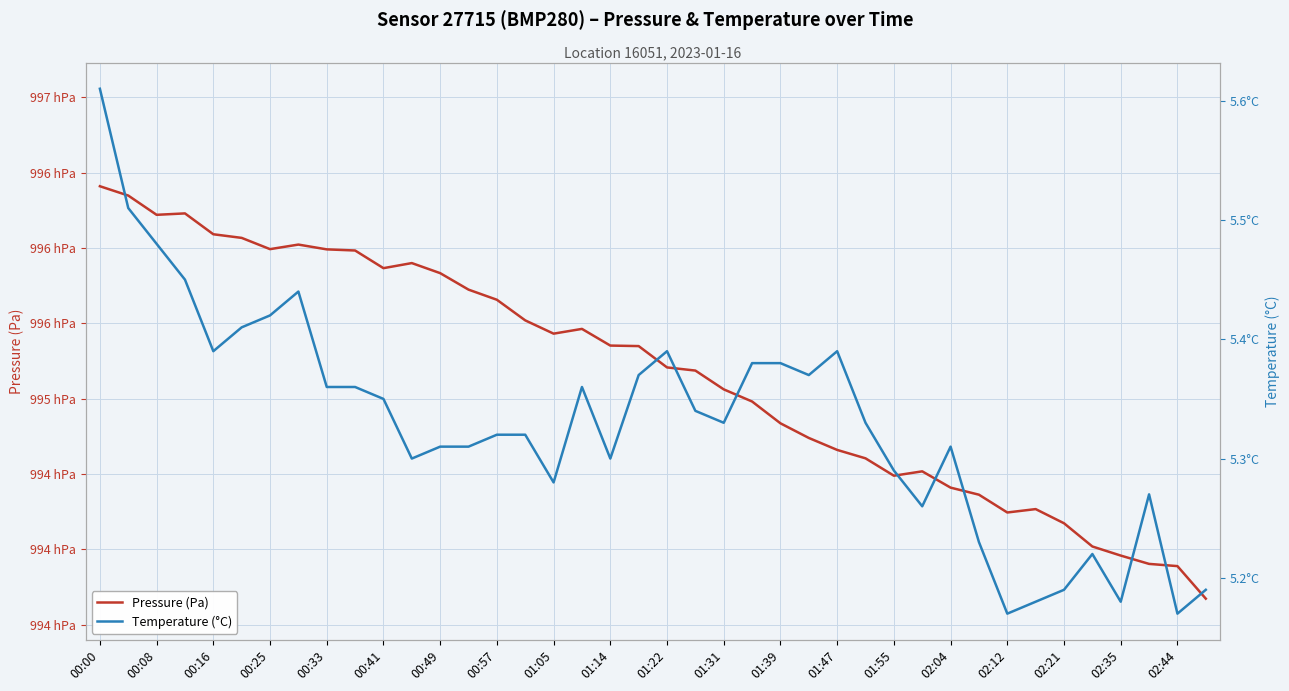

What is the total value across all series at 01:39?

99489.1